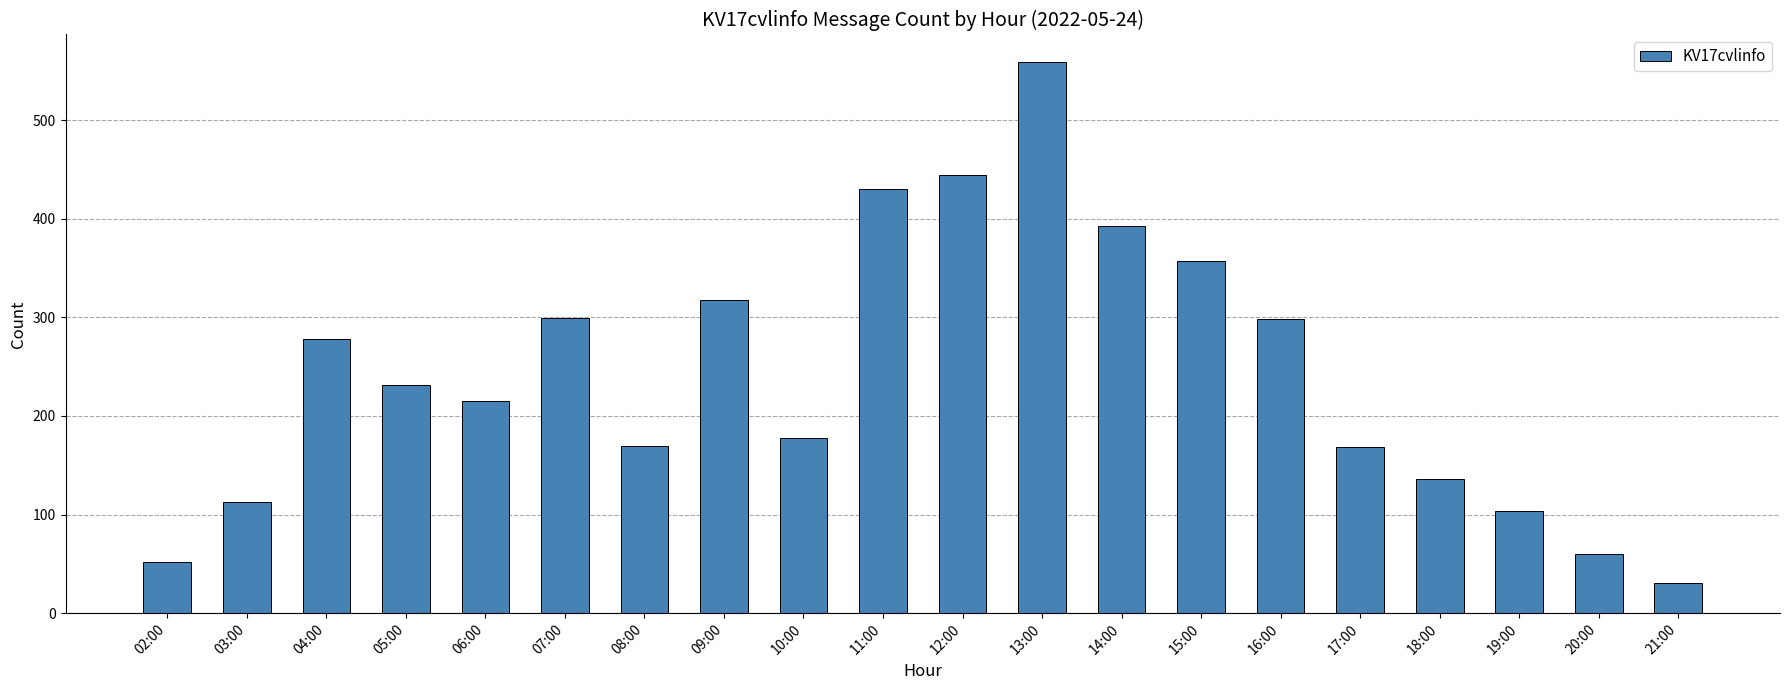

The chart shows a value of 136 at 18:00. True or false?

True